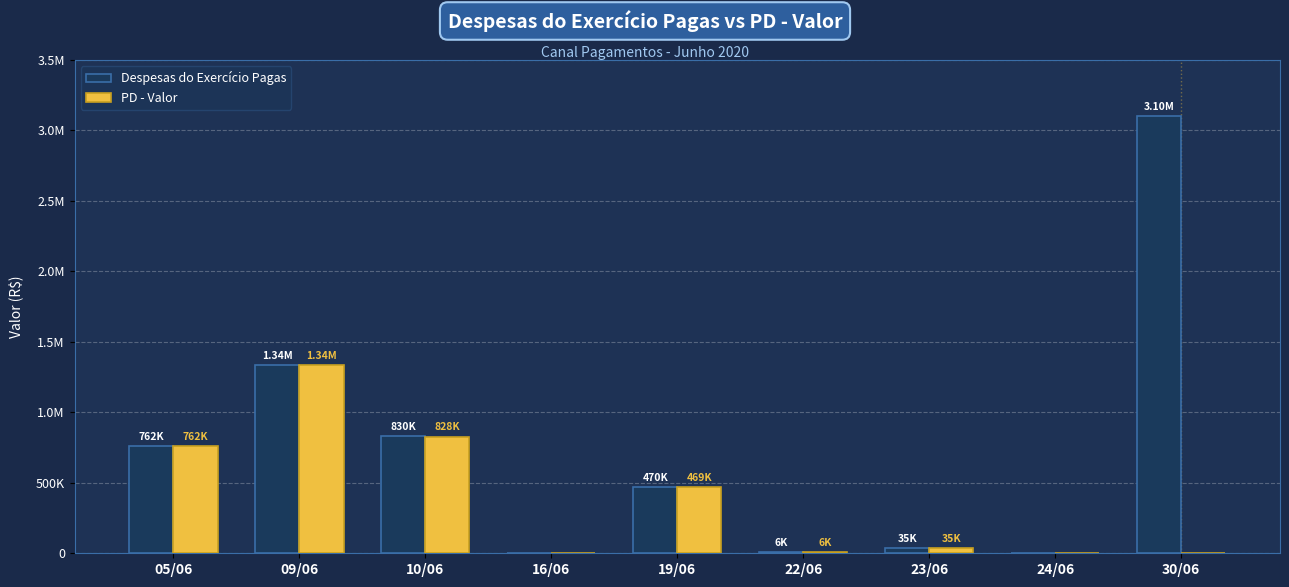

Are the bars horizontal?

No